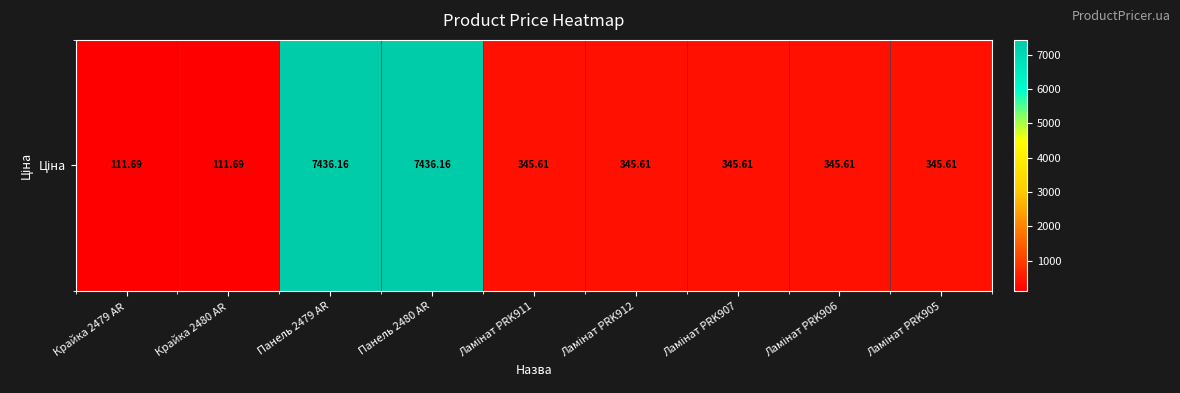

Where does the data first go above 345?

Панель 2479 AR